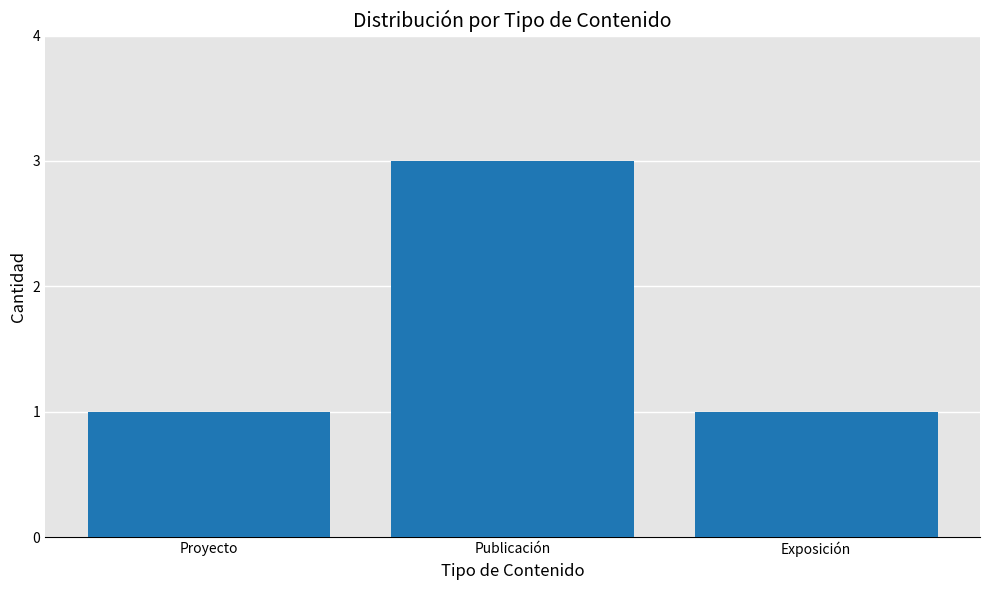

What is the change in value from Publicación to Exposición?

-2